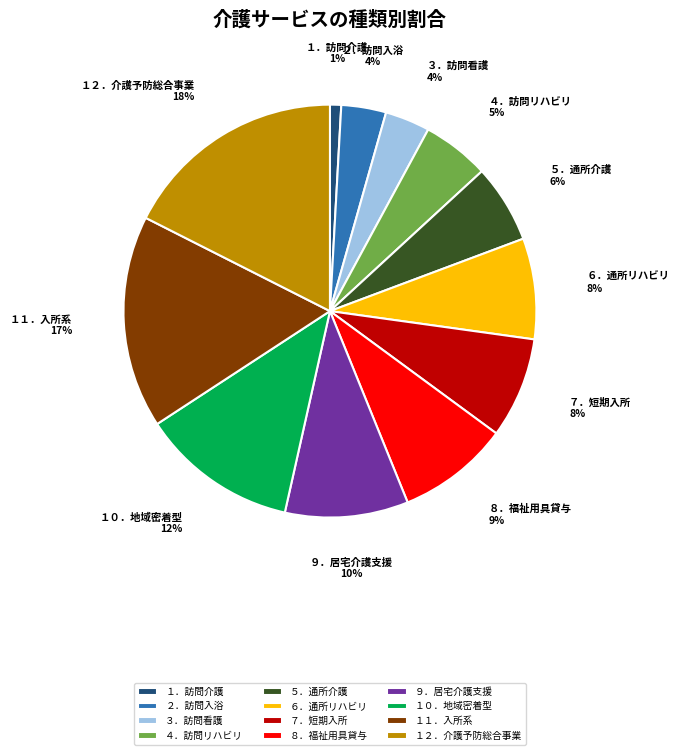

To the nearest percent, what percentage of the pie is ５．通所介護?

6%